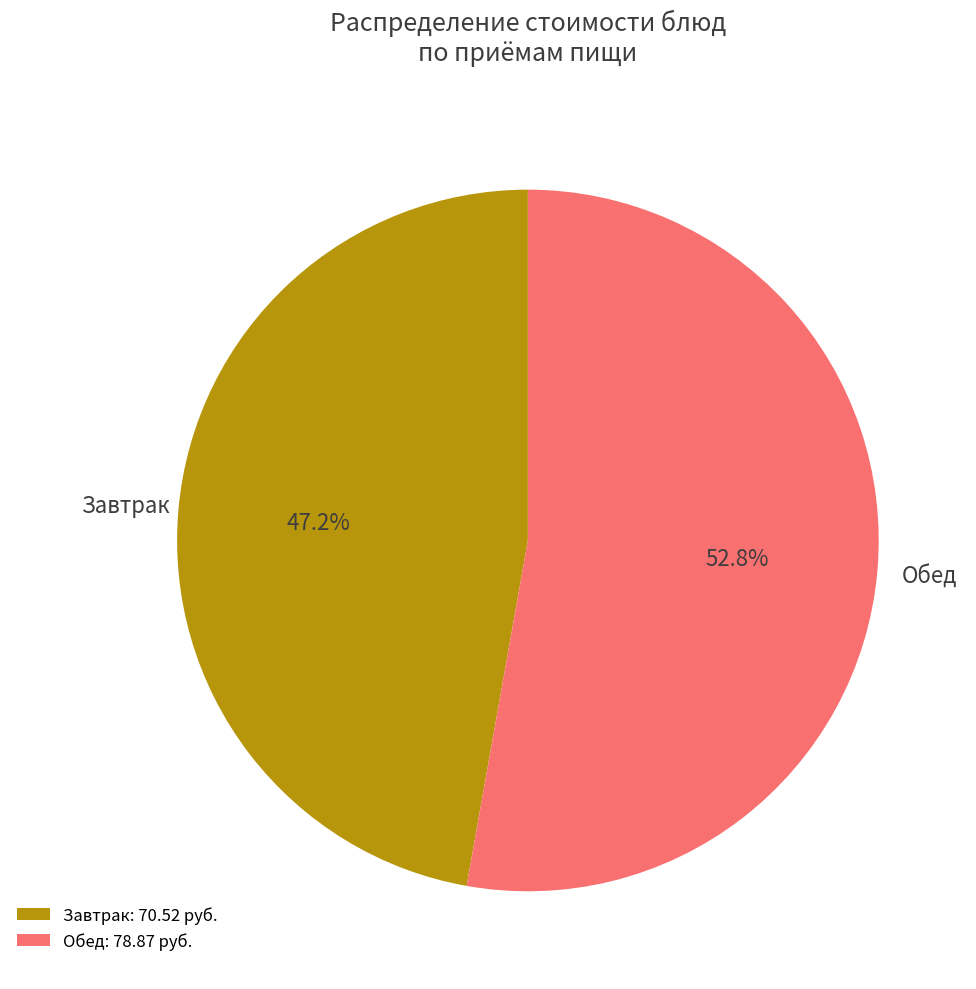

Is Завтрак the majority of the pie?

No